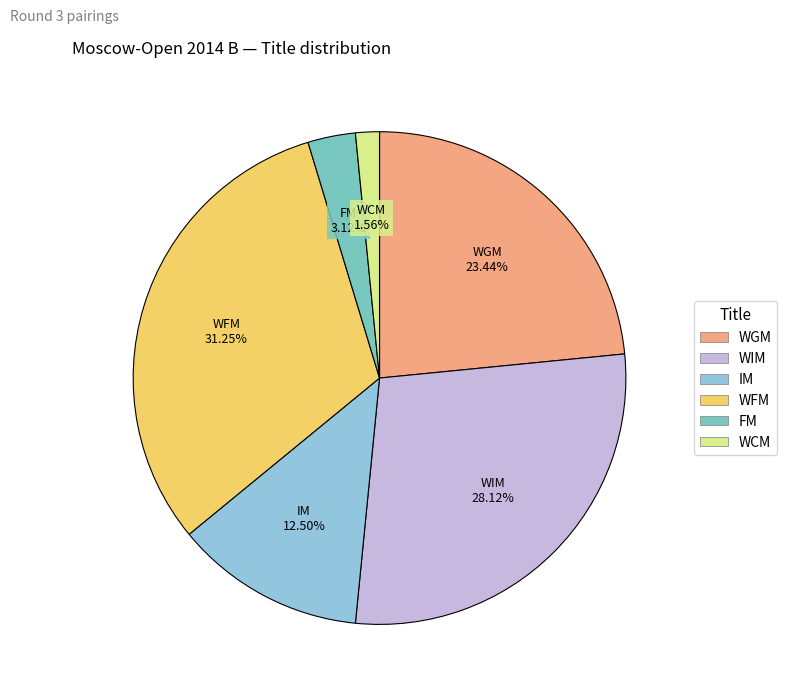

Does WCM represent more than half of the total?

No